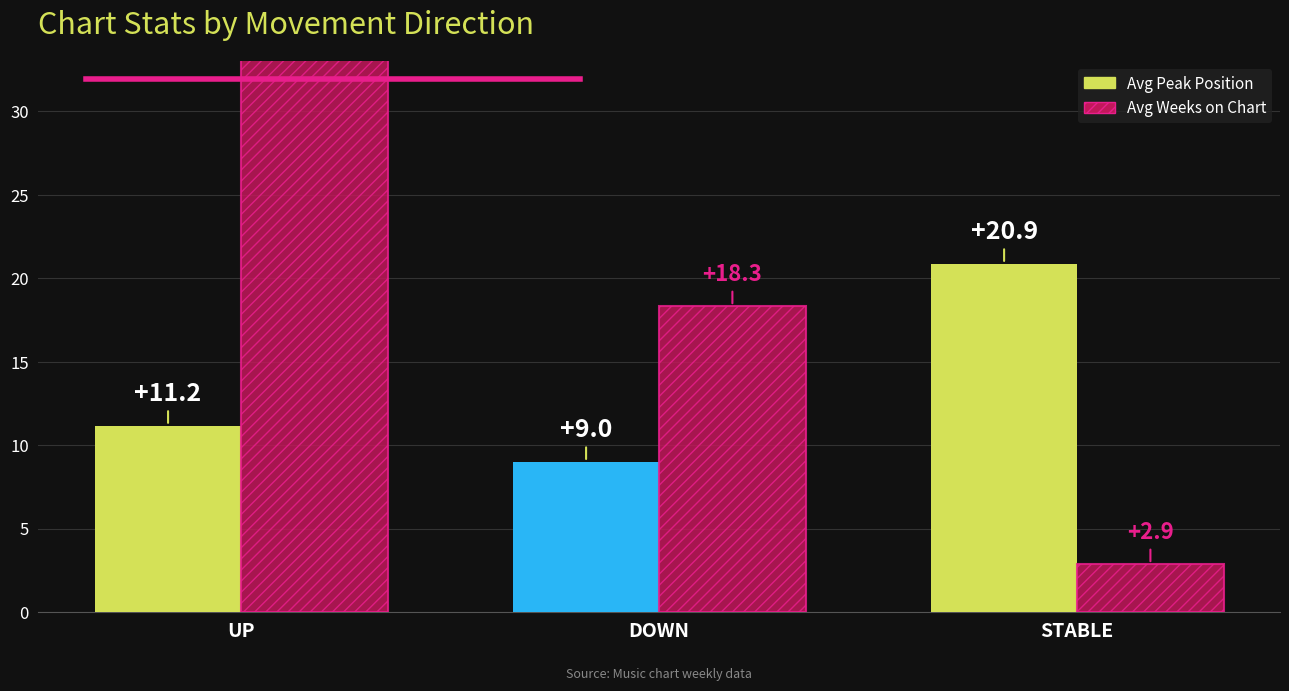

At how many categories does at least one series exceed 15?

3